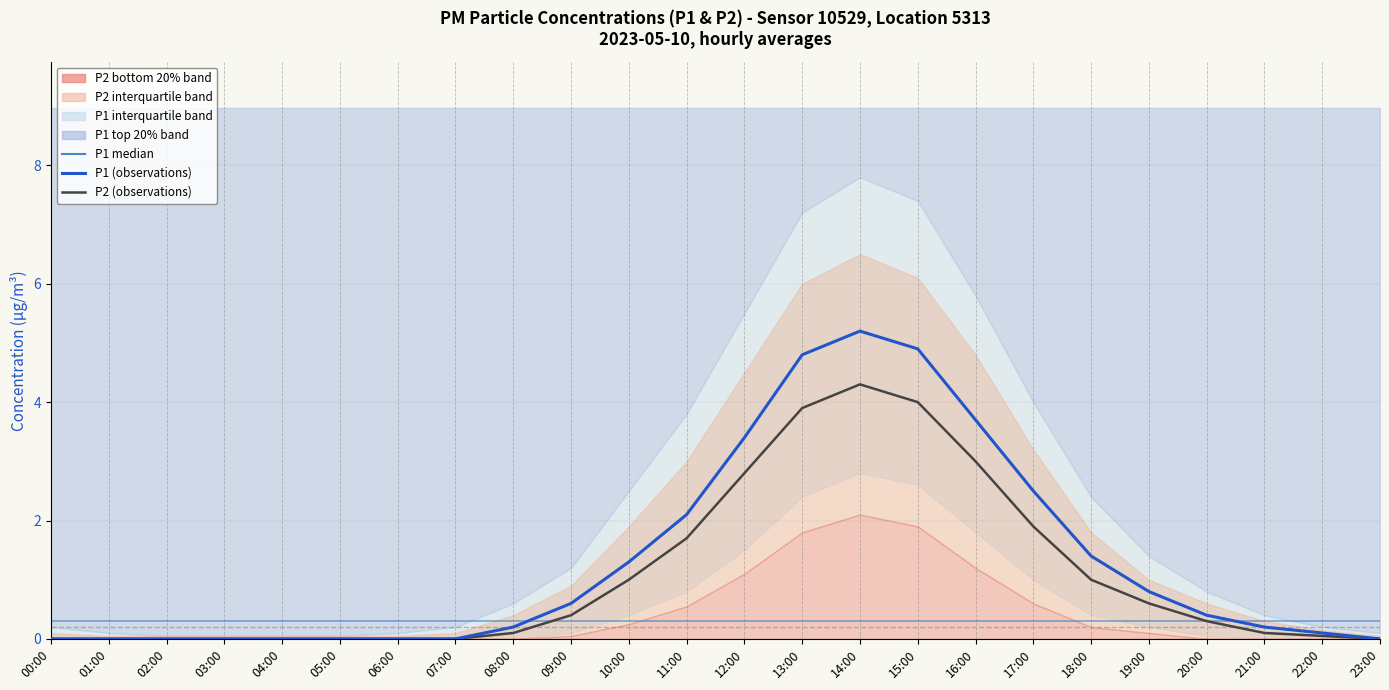

Which category has the highest value across all series?

14:00